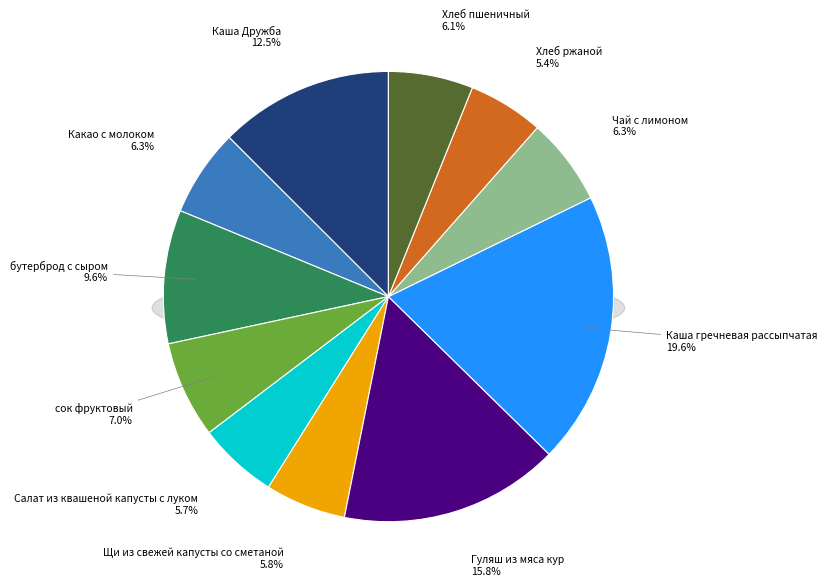

Count the number of slices in the pie.

11